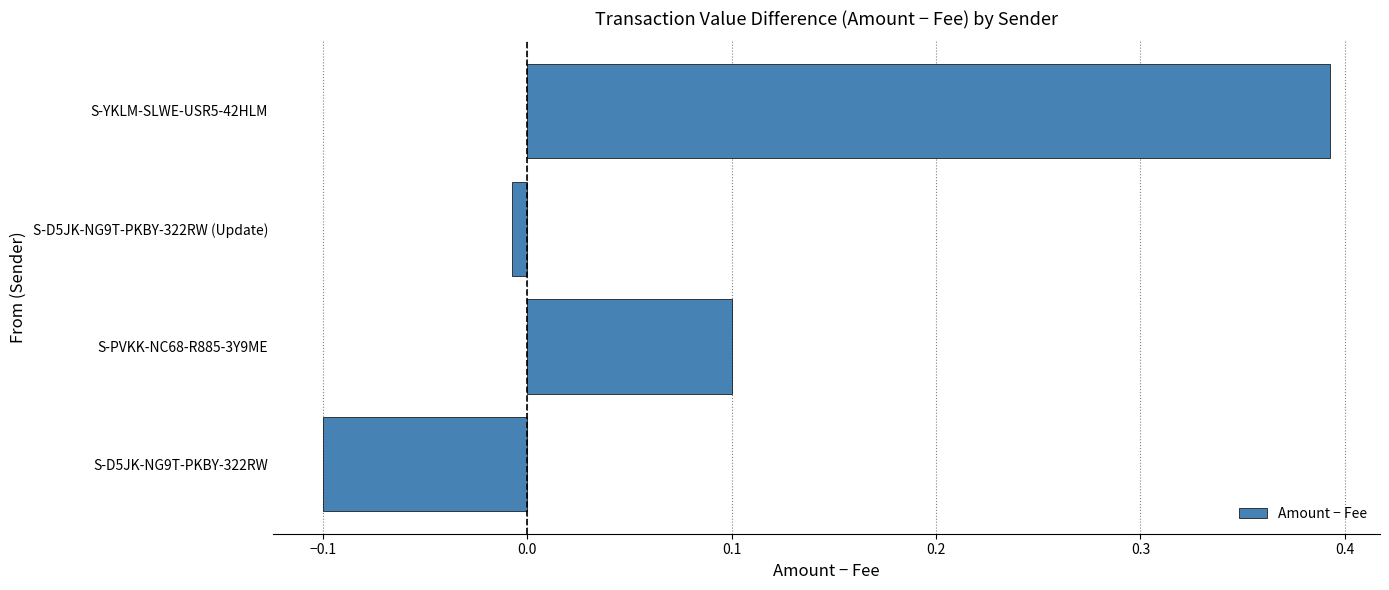

At which label is the value closest to 0?

S-D5JK-NG9T-PKBY-322RW (Update)